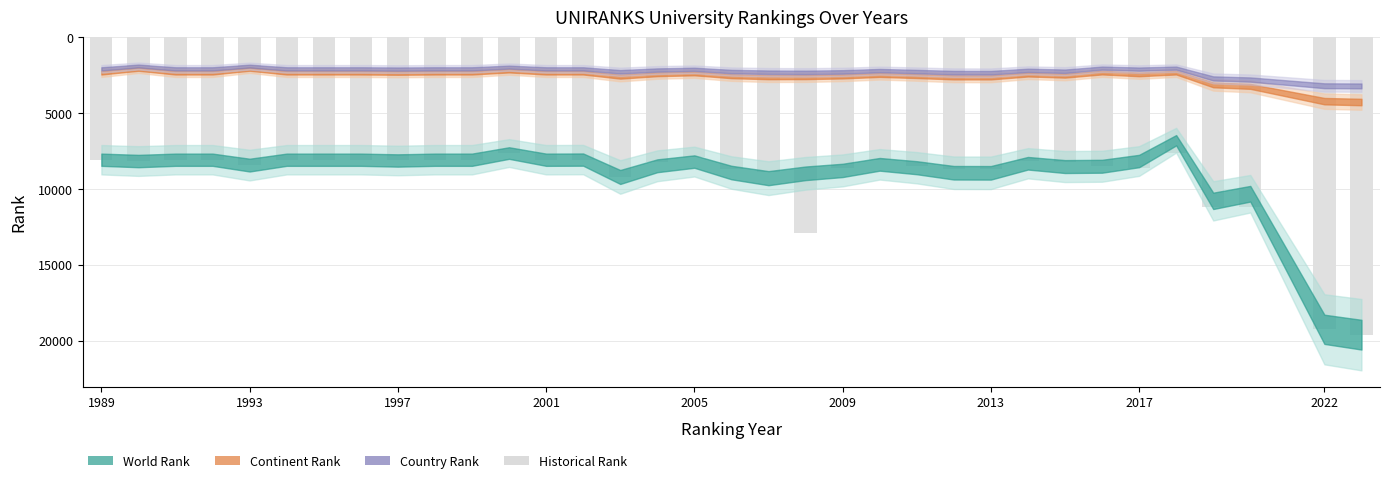

What is the average value?

9228.2